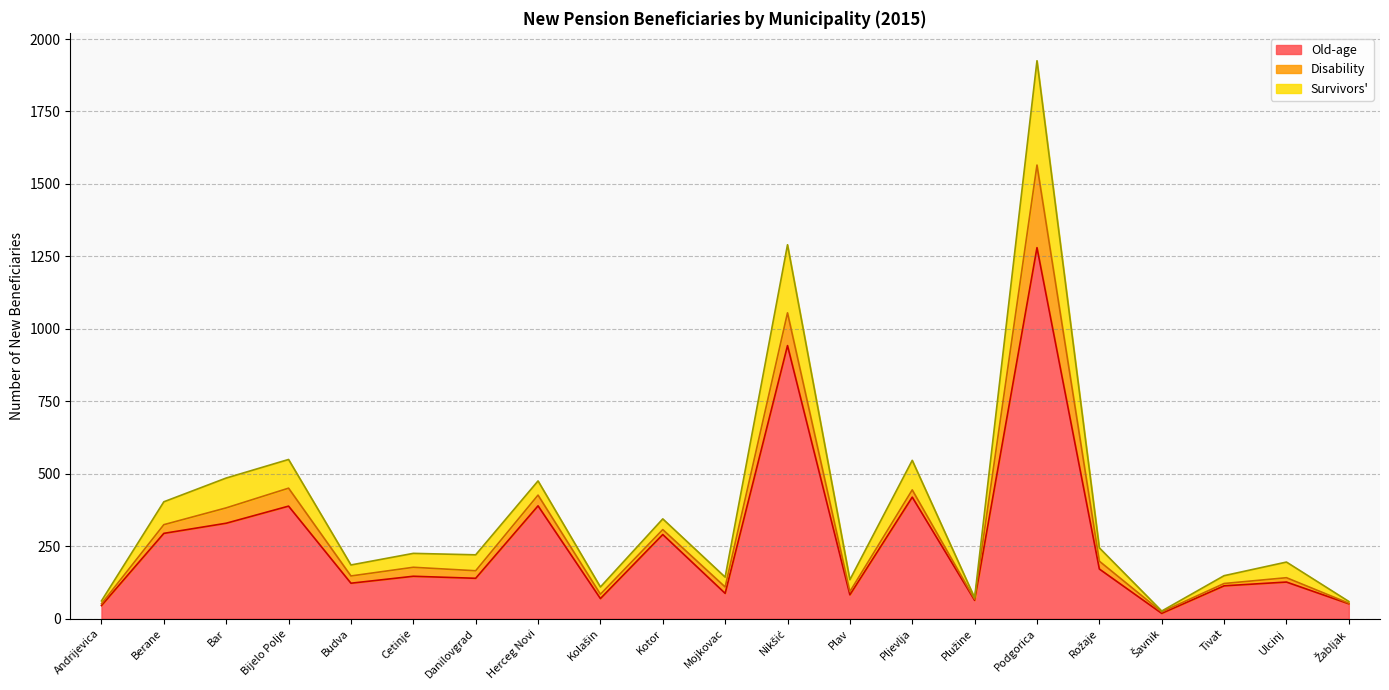

The Old-age series shows 45 at Andrijevica. True or false?

True